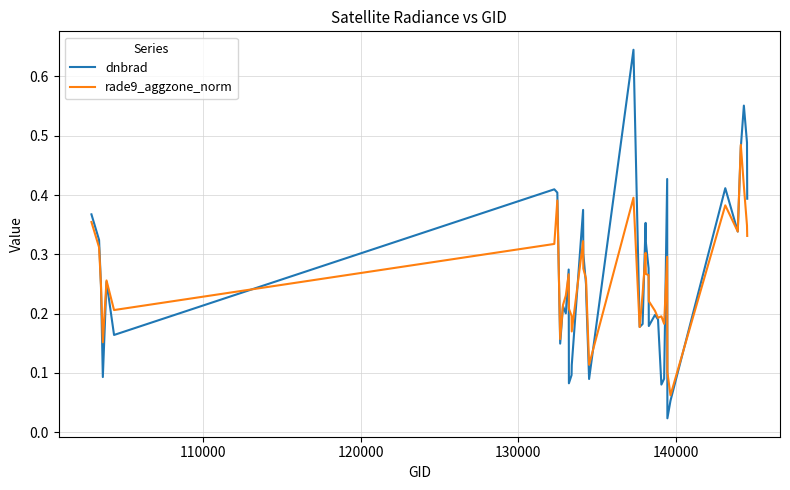

List the series in order of their peak value, lowest first.

rade9_aggzone_norm, dnbrad